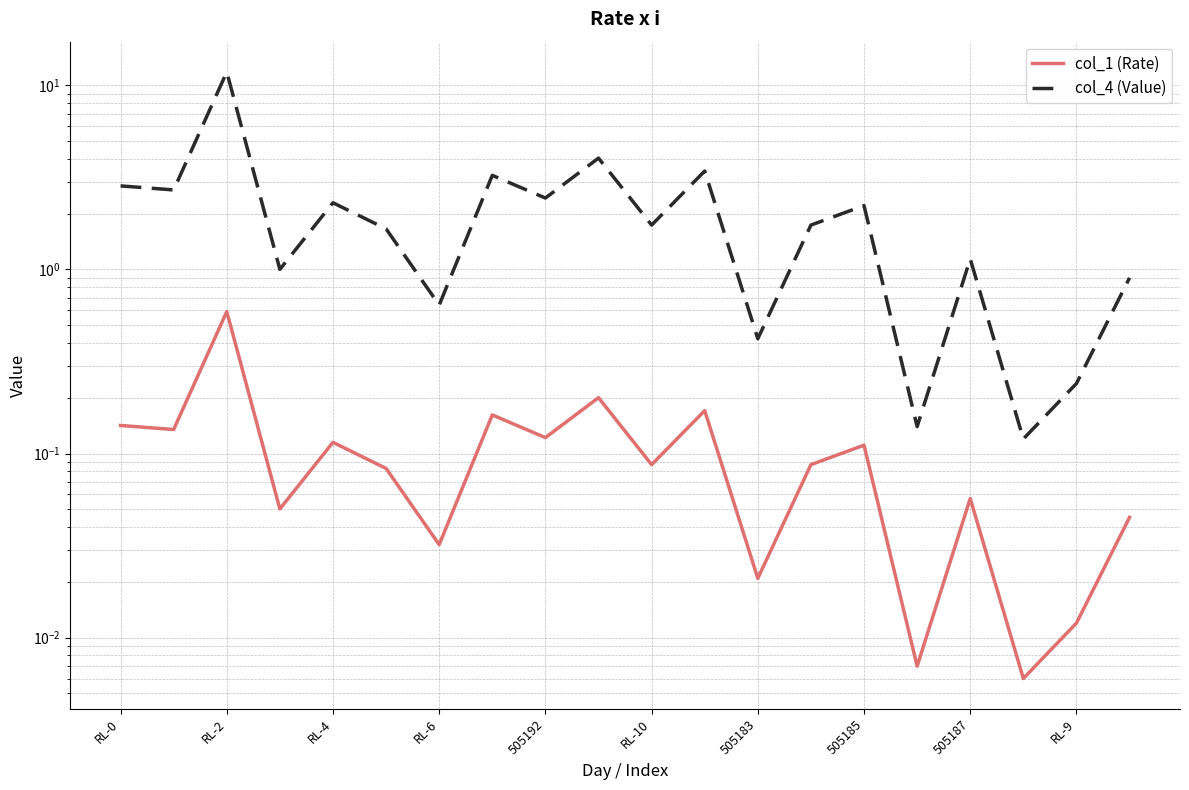

What is the lowest value of the col_4 (Value) series?

0.1